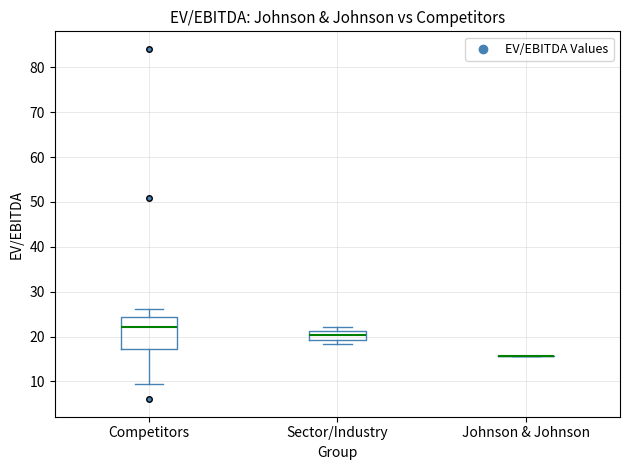

Reading left to right, transcribe this box plot: for each box, give where its median line is, the range the box spans, and where its two whiskers end, as read against the y-axis. The values are not printed on the chart, so give them approximately, as read against the axis.

Competitors: median 22, box 17 to 24, whiskers 9 to 26
Sector/Industry: median 20, box 19 to 21, whiskers 18 to 22
Johnson & Johnson: box collapsed to a line at 16, whiskers 16 to 16